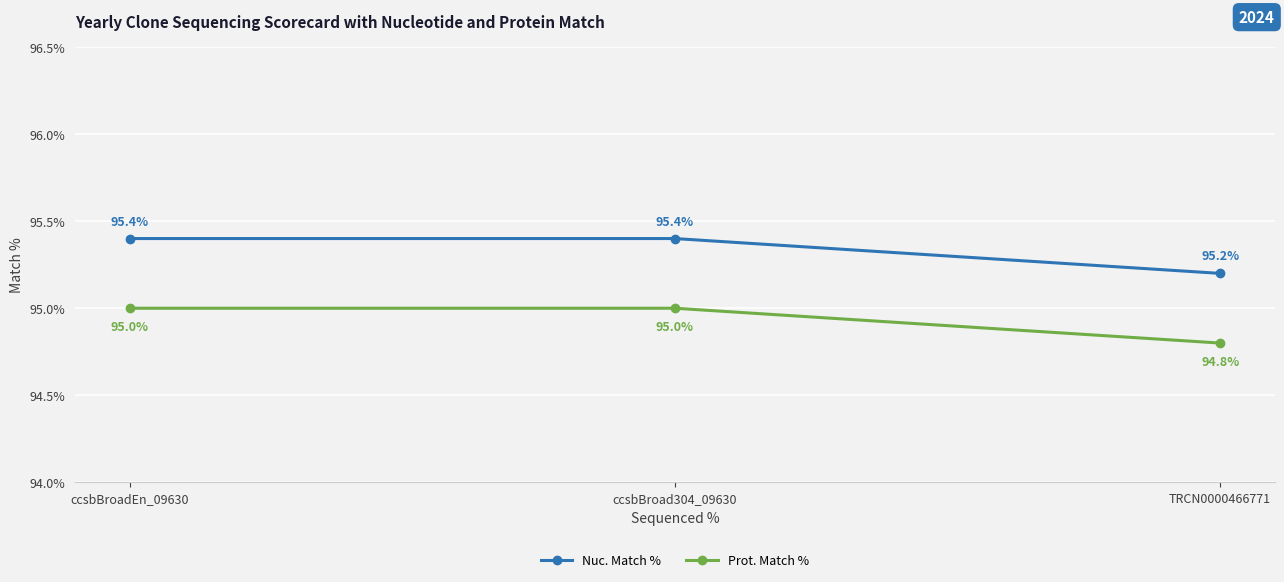

How many series are shown in this chart?

2